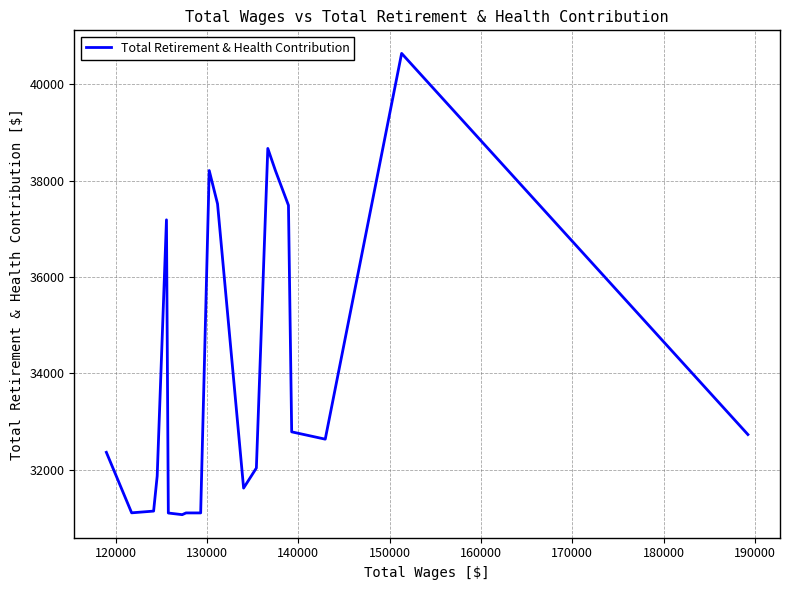

What is the smallest value displayed?

31065